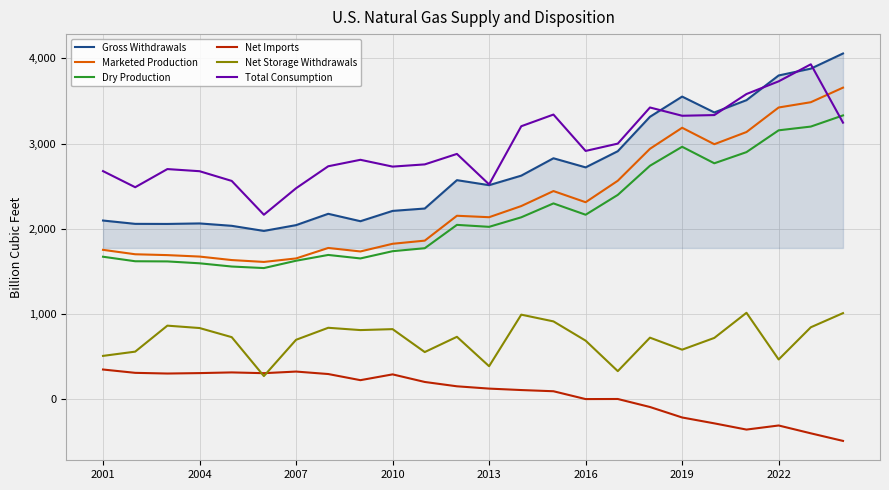

True or false: Gross Withdrawals and Dry Production cross at least once.

False